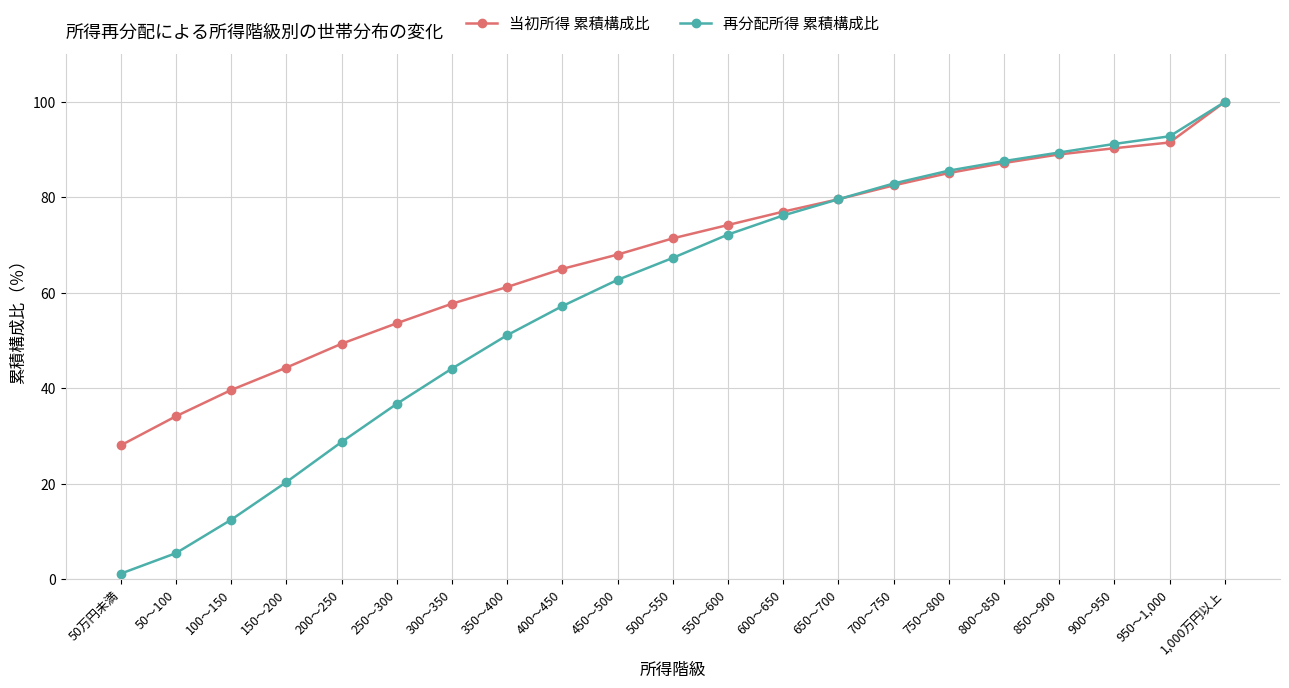

Which series changed the most between 150～200 and 600～650?

再分配所得 累積構成比